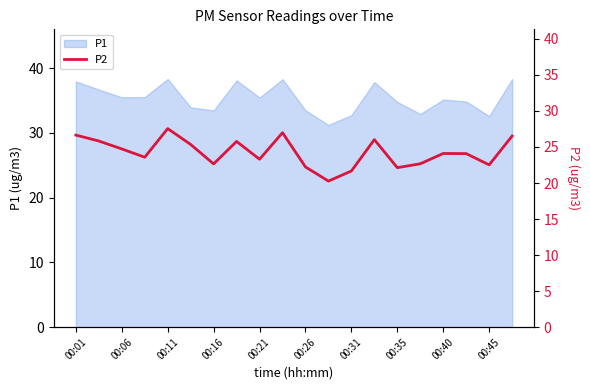

Reading left to right, what are all the values shown in this chart?

26.6	25.8	24.7	23.6	27.6	25.4	22.6	25.8	23.3	27.0	22.2	20.3	21.7	26.0	22.1	22.7	24.1	24.1	22.5	26.5